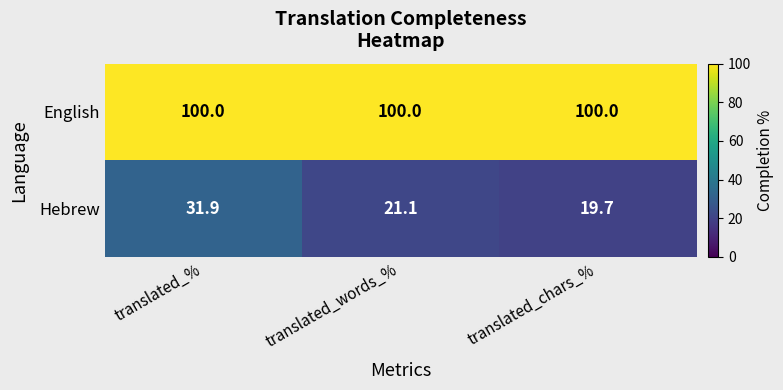

At how many categories does at least one series exceed 51?

3